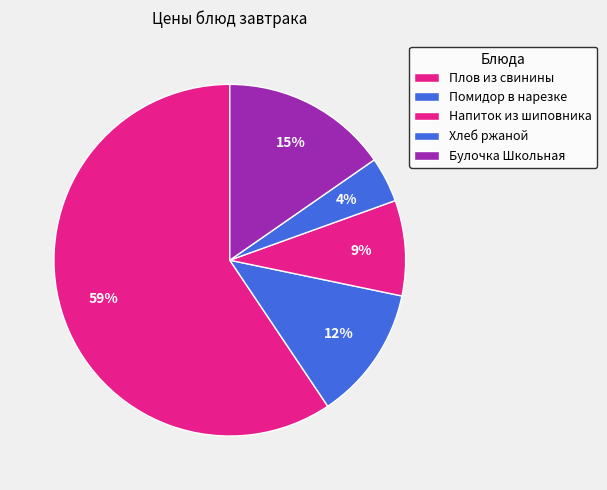

The Помидор в нарезке slice represents 5% of the pie. True or false?

False